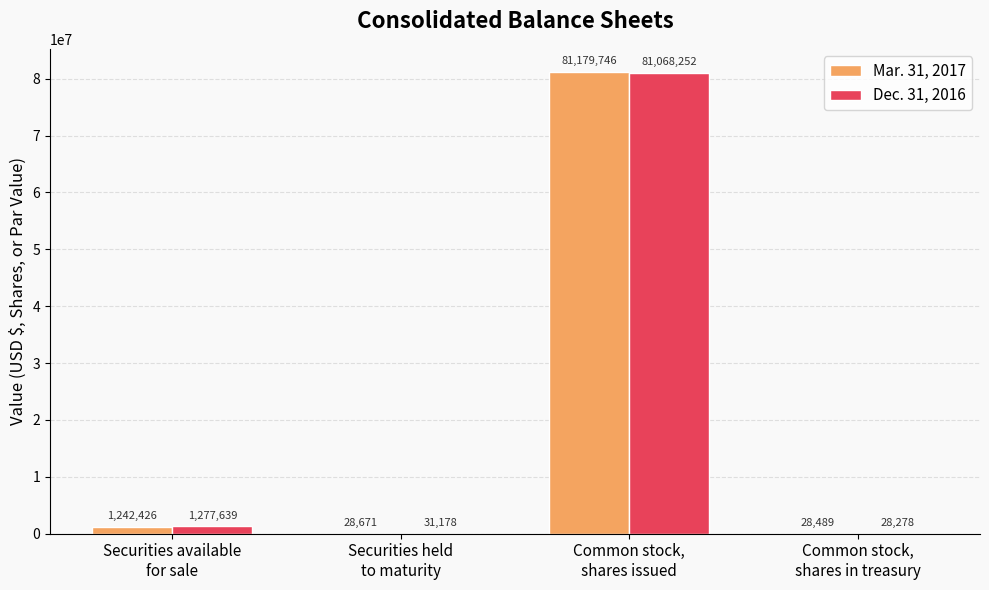

What is the greatest value displayed?

81179746